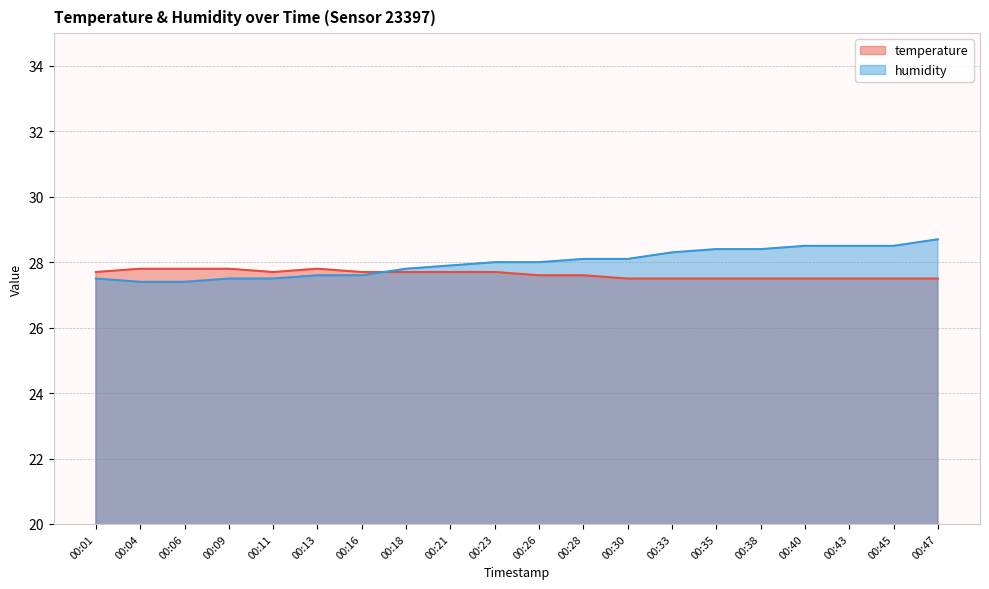

How many interior local valleys does the temperature series have?

1